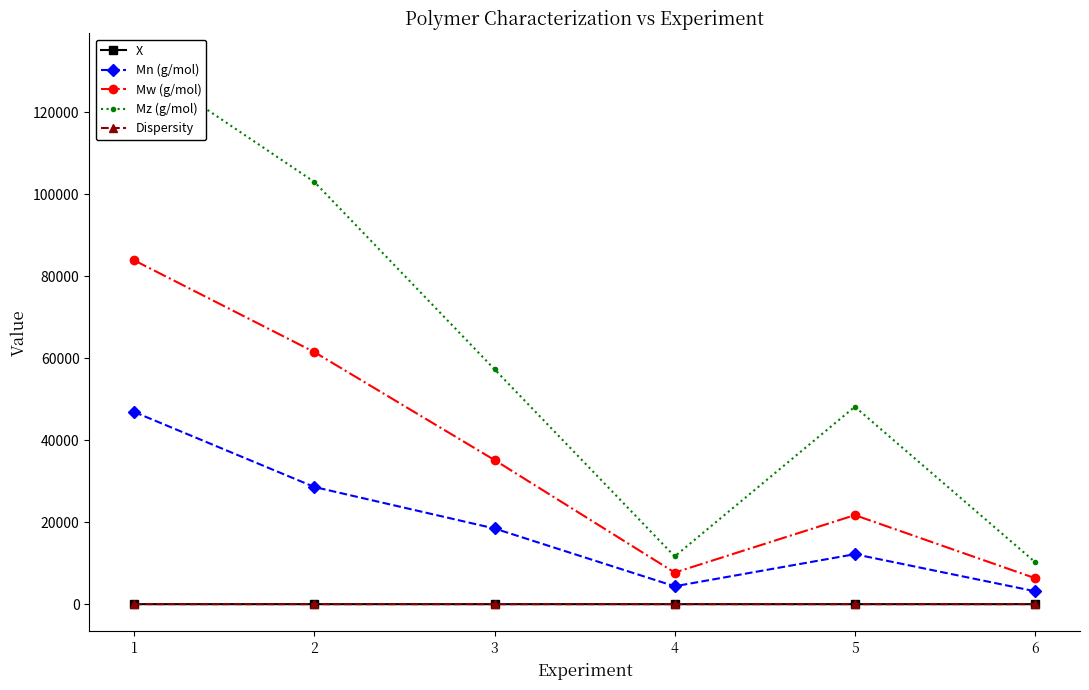

Read the Mz (g/mol) value at 3.

57310.7